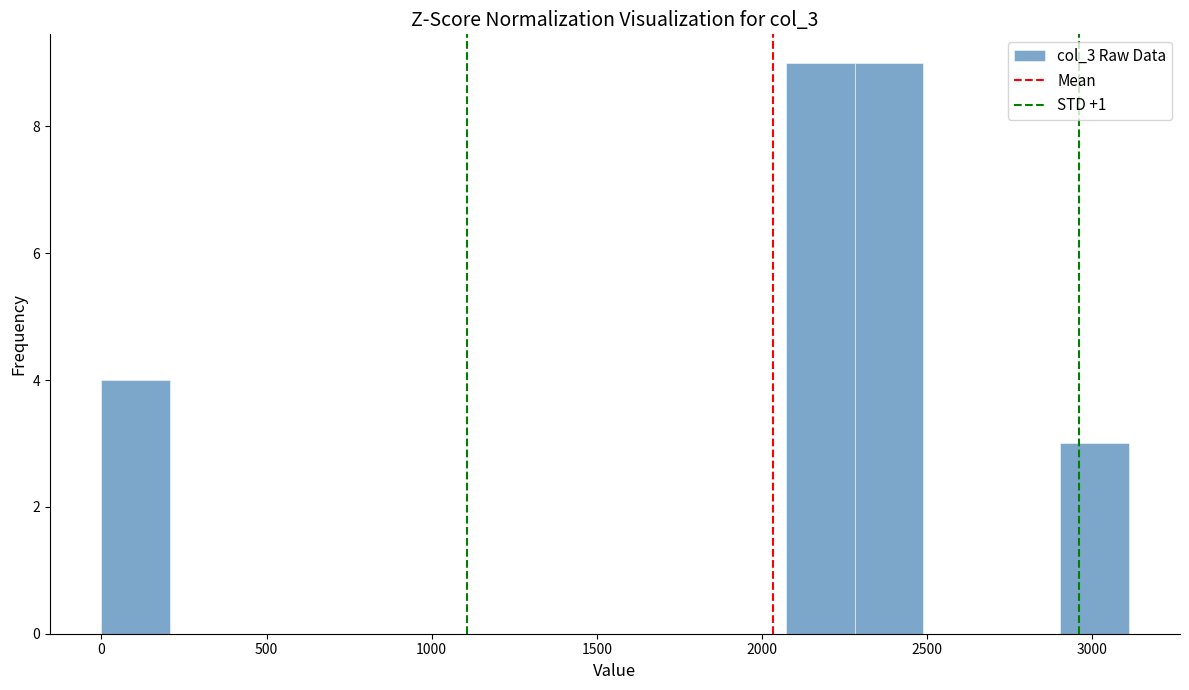

Reading left to right, transcribe this chart: for each bar, give the range it covers on the x-axis and its height. Neither the bar edges nor the heights are printed on the chart, so give them approximately, as read against the axes.

0 to 200: 4
200 to 400: 0
400 to 600: 0
600 to 850: 0
850 to 1050: 0
1050 to 1250: 0
1250 to 1450: 0
1450 to 1650: 0
1650 to 1850: 0
1850 to 2050: 0
2050 to 2300: 9
2300 to 2500: 9
2500 to 2700: 0
2700 to 2900: 0
2900 to 3100: 3